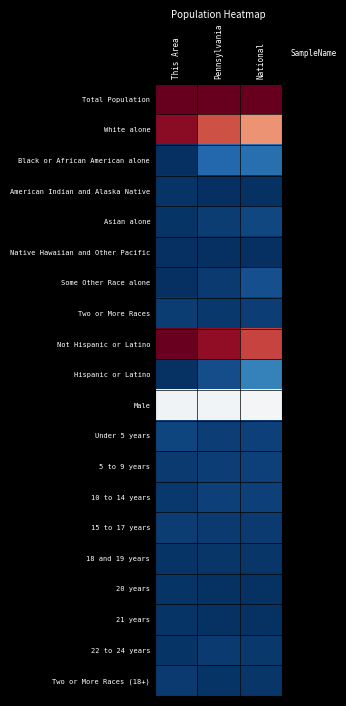

How many distinct data groups are displayed?

20